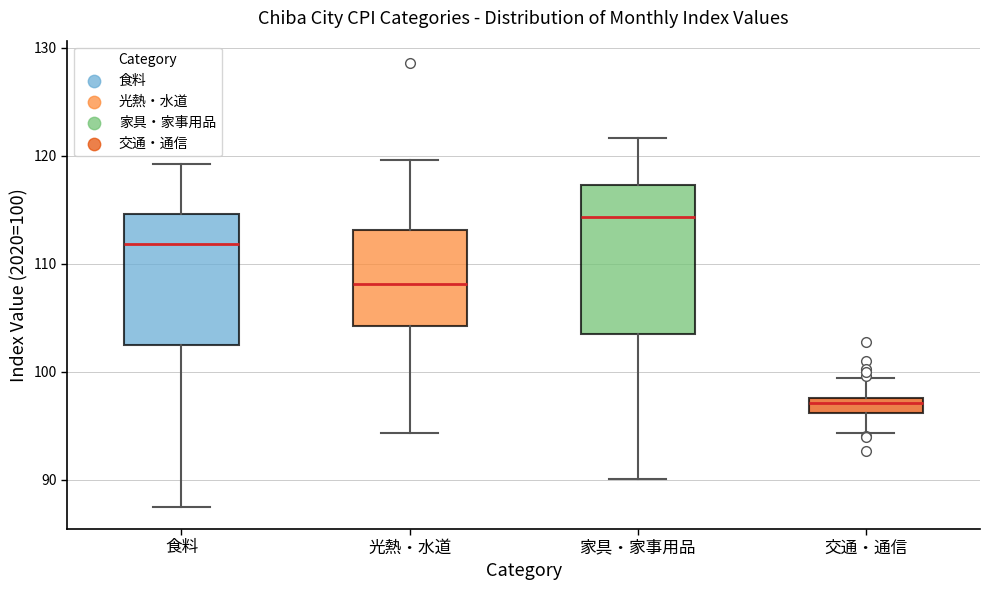

Which box's median line is the highest?

家具・家事用品